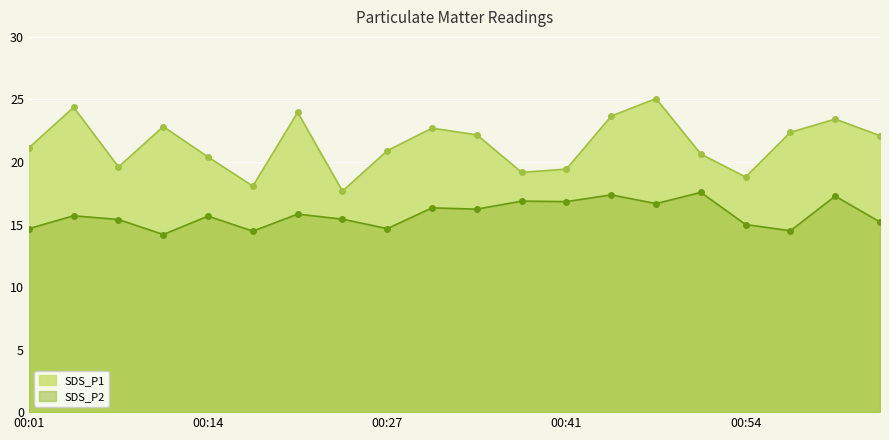

What is the total value across all series at 00:34?

38.4